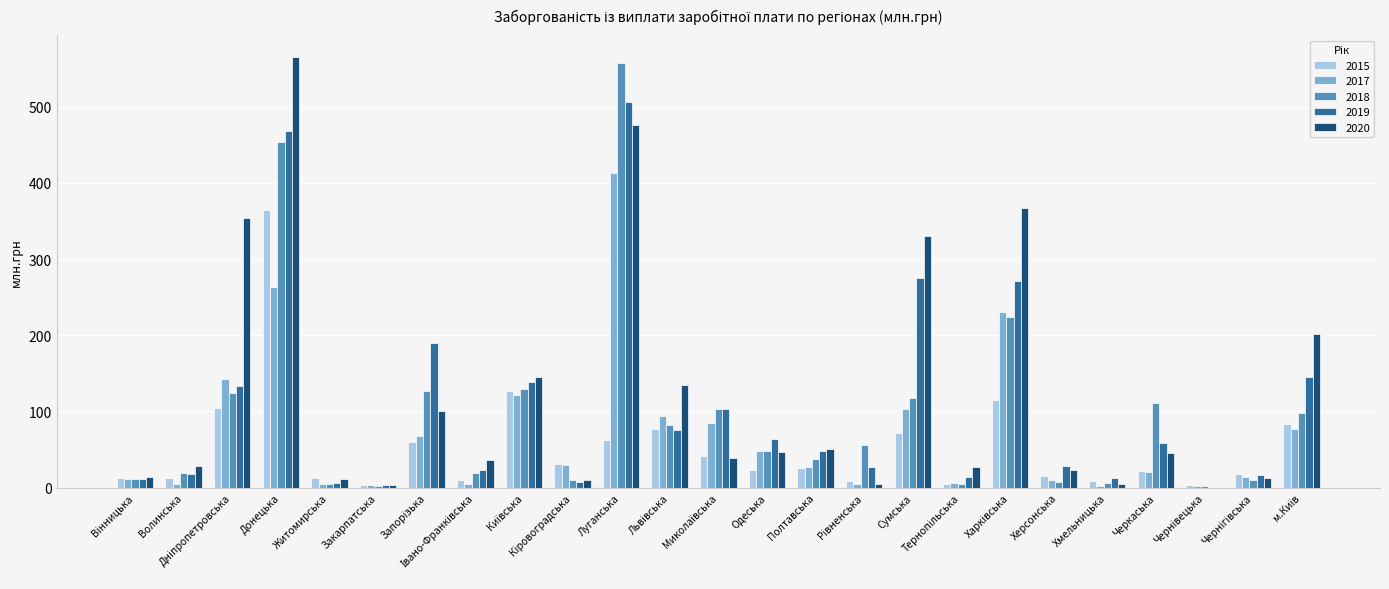

The value of 2020 at Черкаська is 45.5. True or false?

True